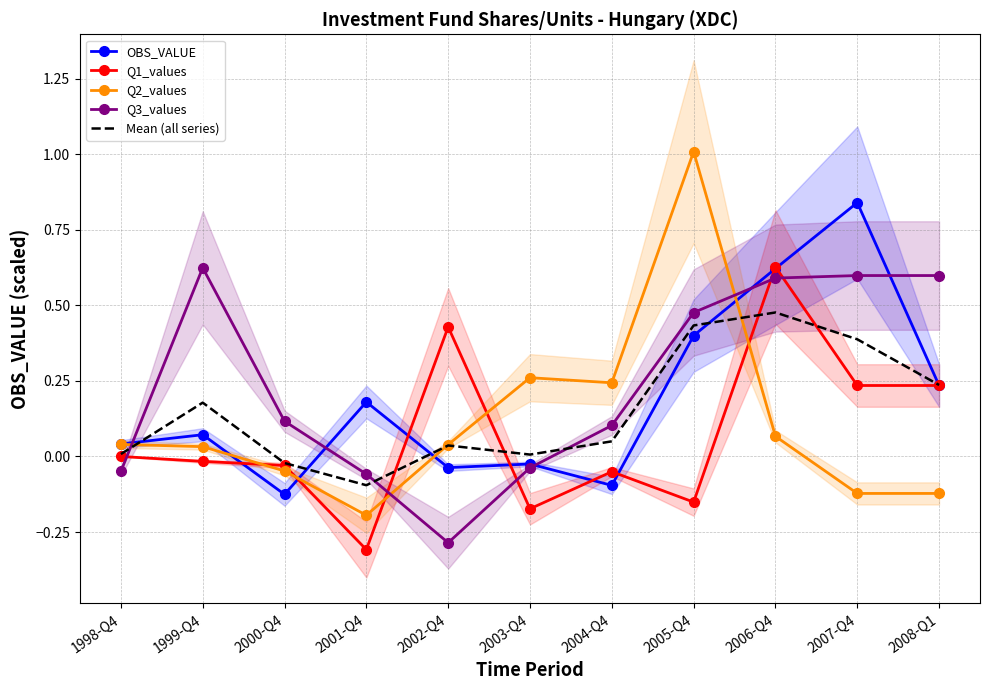

Where is the first local maximum for OBS_VALUE?

1999-Q4